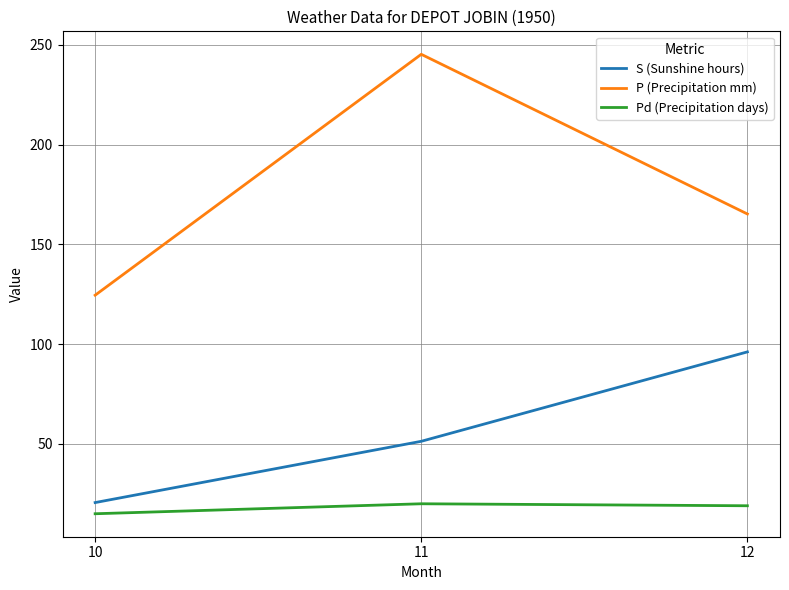

True or false: P (Precipitation mm) has a value of 124.5 at 10.

True